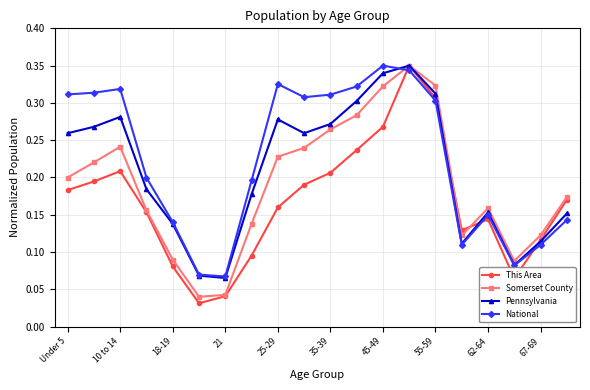

List the series in order of their overall mean, highest first.

National, Pennsylvania, Somerset County, This Area